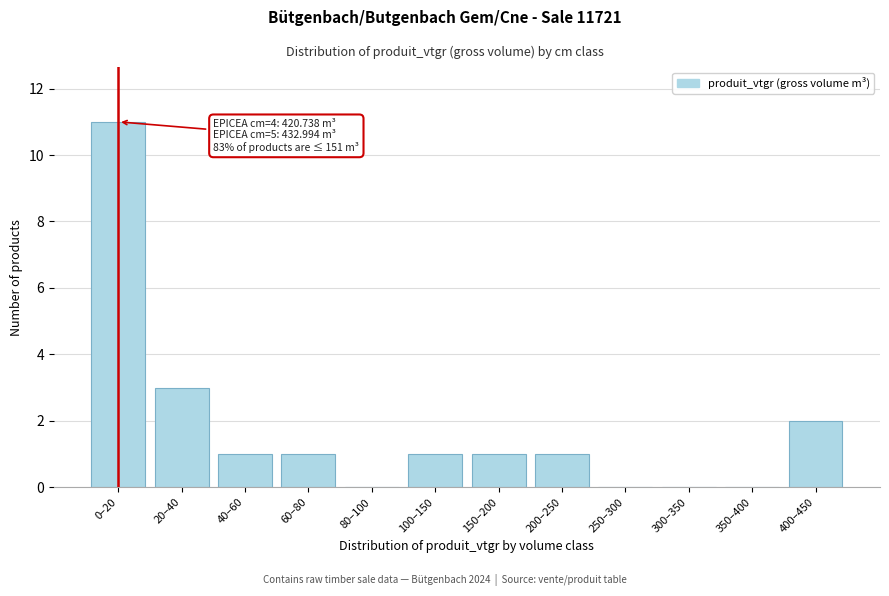

Reading left to right, transcribe all the data shown in this chart.

0–20=11	20–40=3	40–60=1	60–80=1	80–100=0	100–150=1	150–200=1	200–250=1	250–300=0	300–350=0	350–400=0	400–450=2